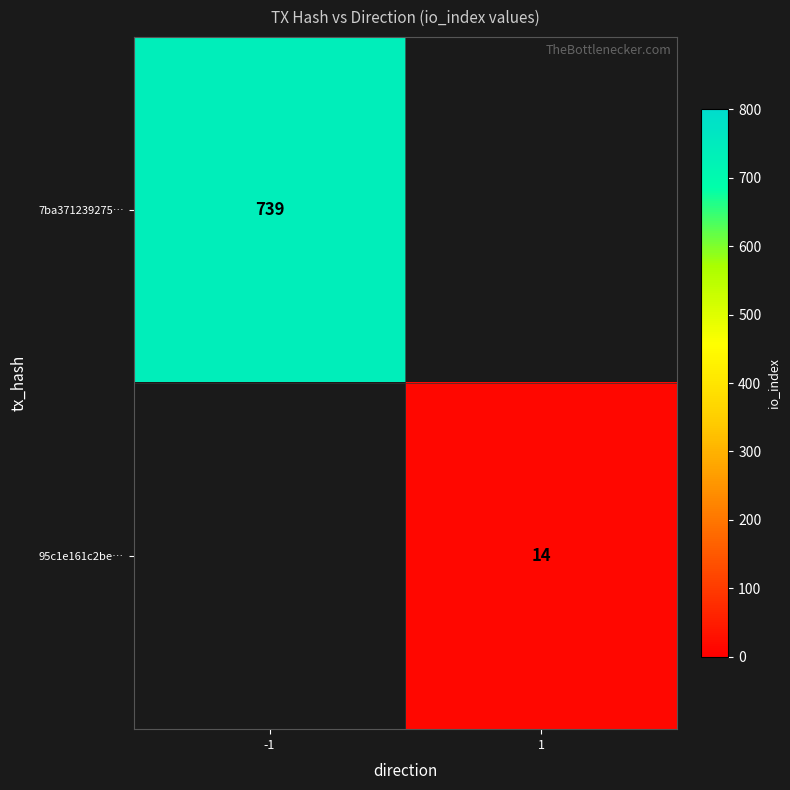

Is it true that 95c1e161c2be… equals 19 at 1?

False